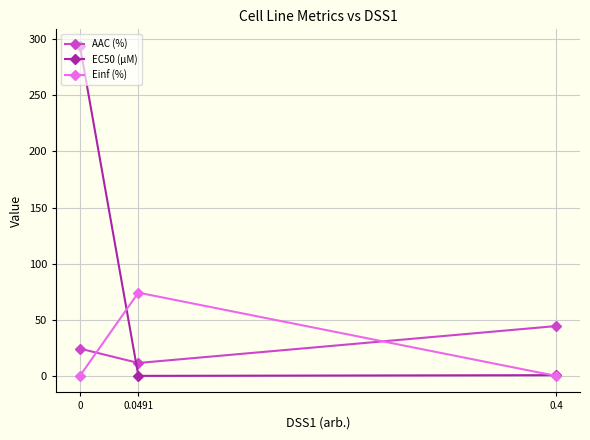

What is the difference between the AAC (%) values at 0 and 0.0491?

12.8